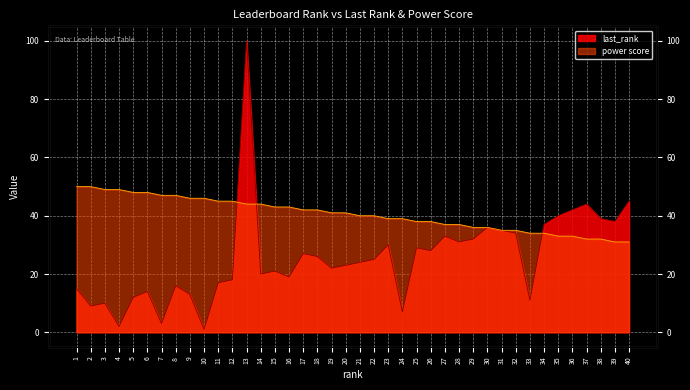

What is the highest value of the power score series?

50